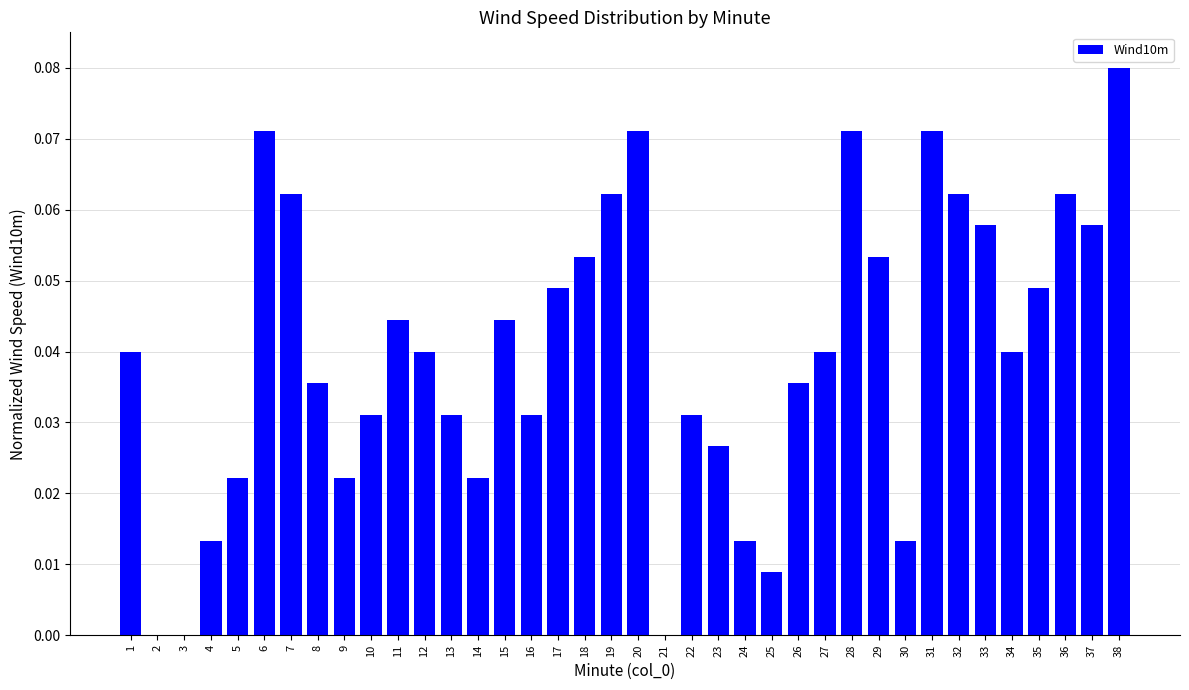

Are the bars horizontal?

No